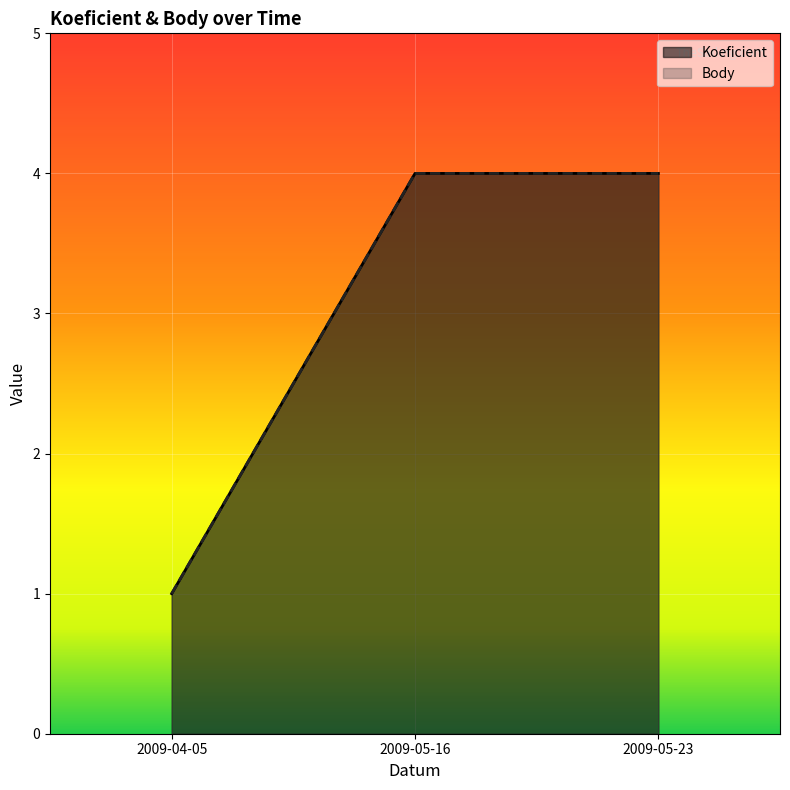

What are all the series names shown in the legend?

Koeficient, Body